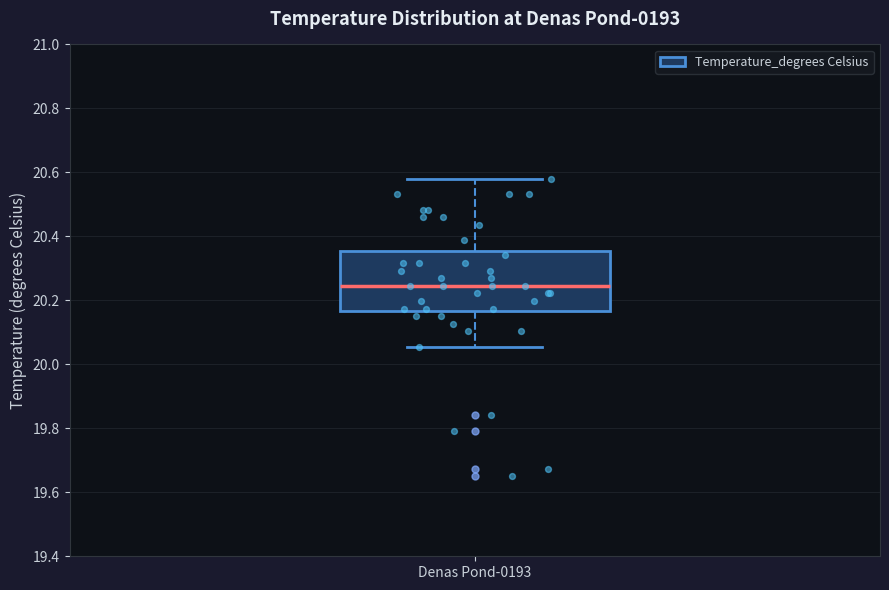

Read this box plot against the y-axis: the position of the median line, the range covered by the box, and the ends of both whiskers. The values are not printed on the chart, so give them approximately, as read against the axis.

median 20.24, box 20.16 to 20.36, whiskers 20.06 to 20.58